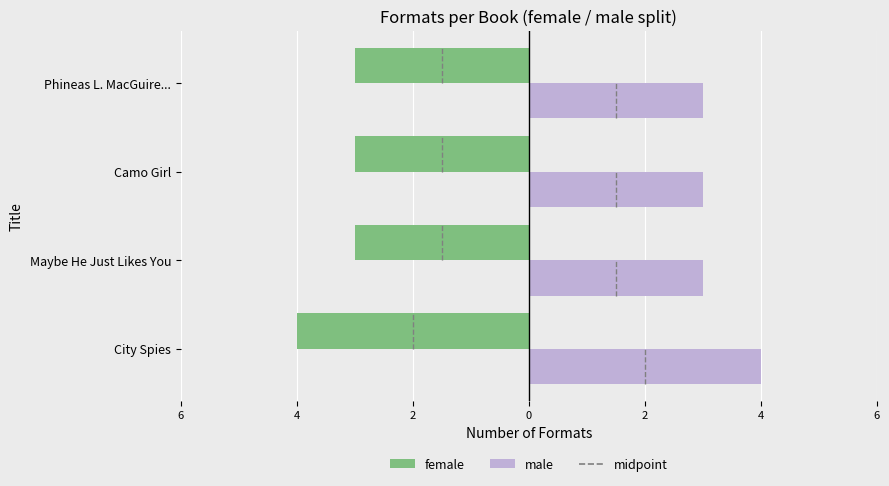

Reading right to left, list all the values displayed in this chart.

female: -3	-3	-3	-4
male: 3	3	3	4